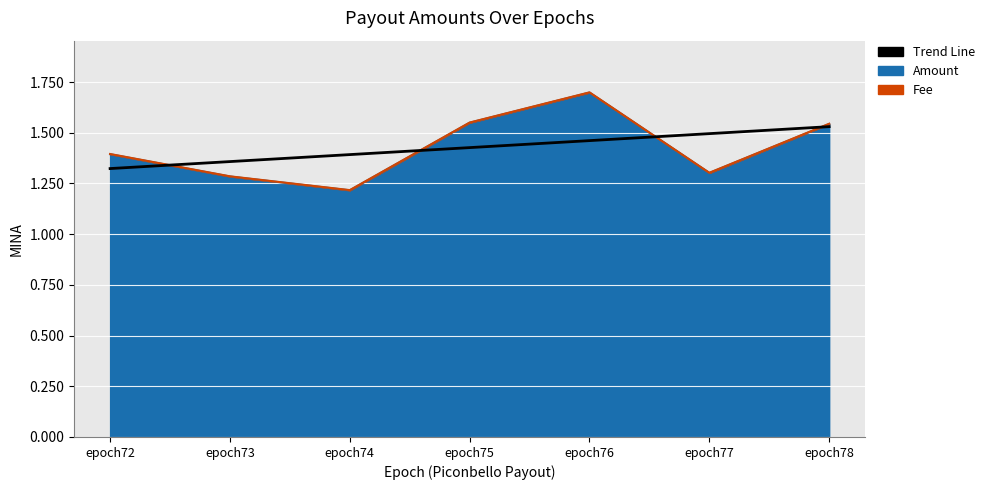

Count the number of categories in the chart.

7